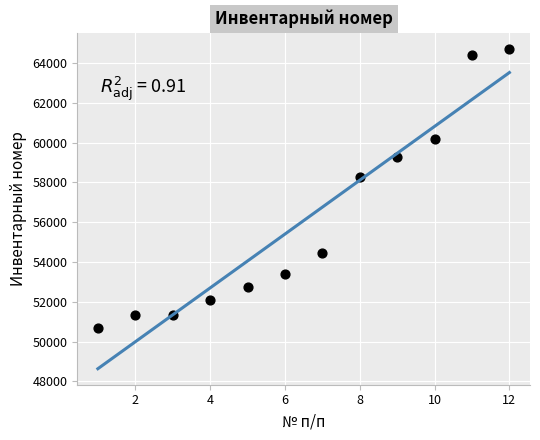

What Y value in the scatter plot is closest to 57689?

58262